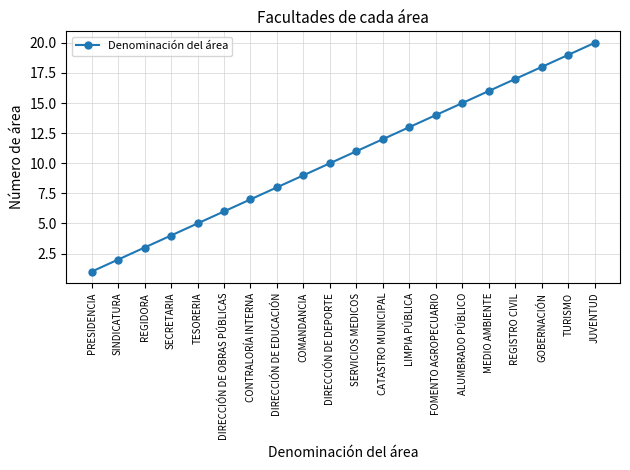

What is the minimum value shown in the chart?

1